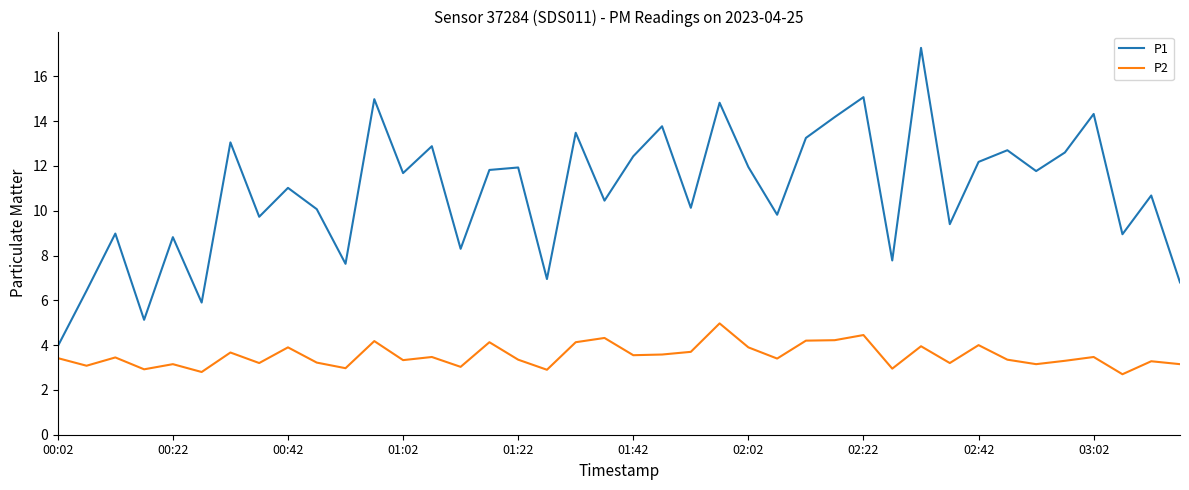

Which series has the largest range (max minus min)?

P1